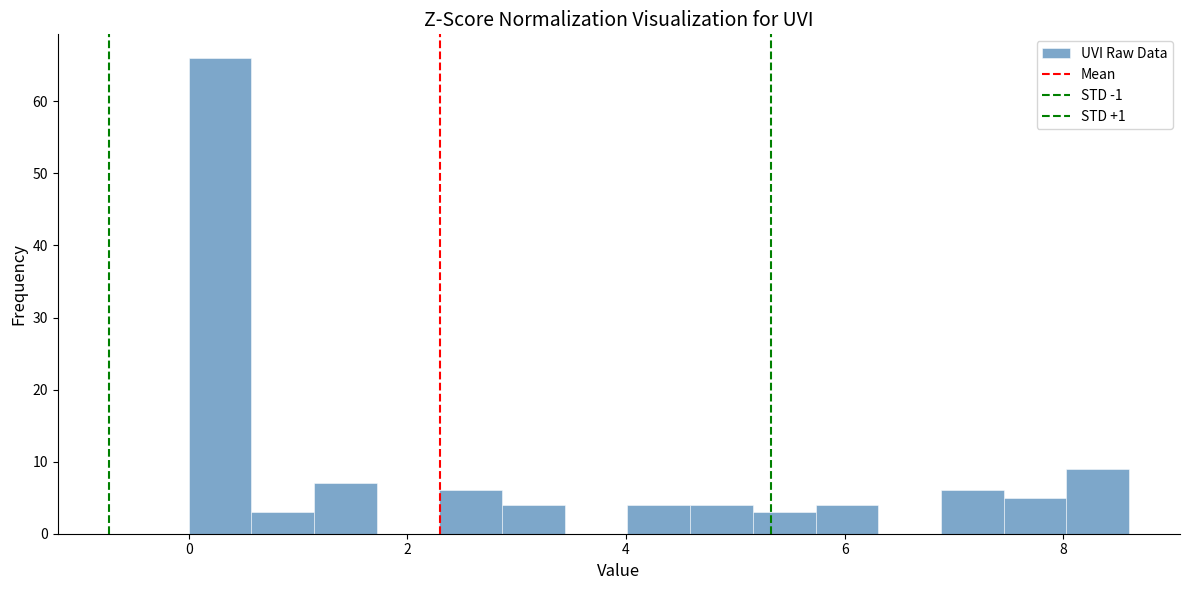

Read against the x-axis, roughly where is the centre of the tallest bar?

0.2